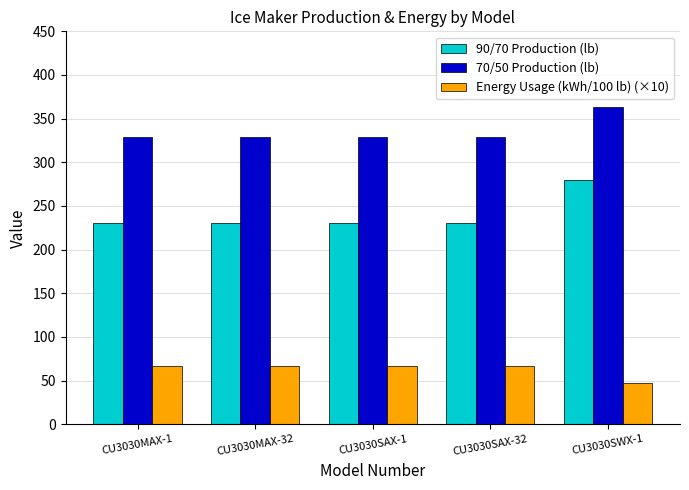

The 70/50 Production (lb) series shows 329.0 at CU3030SAX-32. True or false?

True